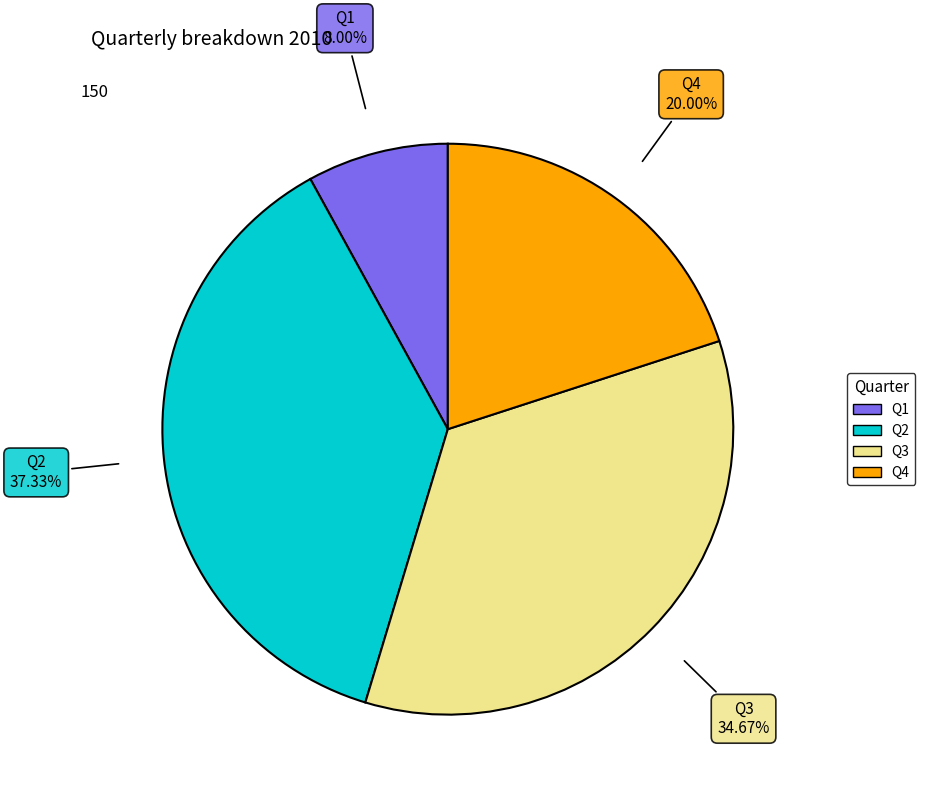

Which category has the smallest portion of the pie?

Q1